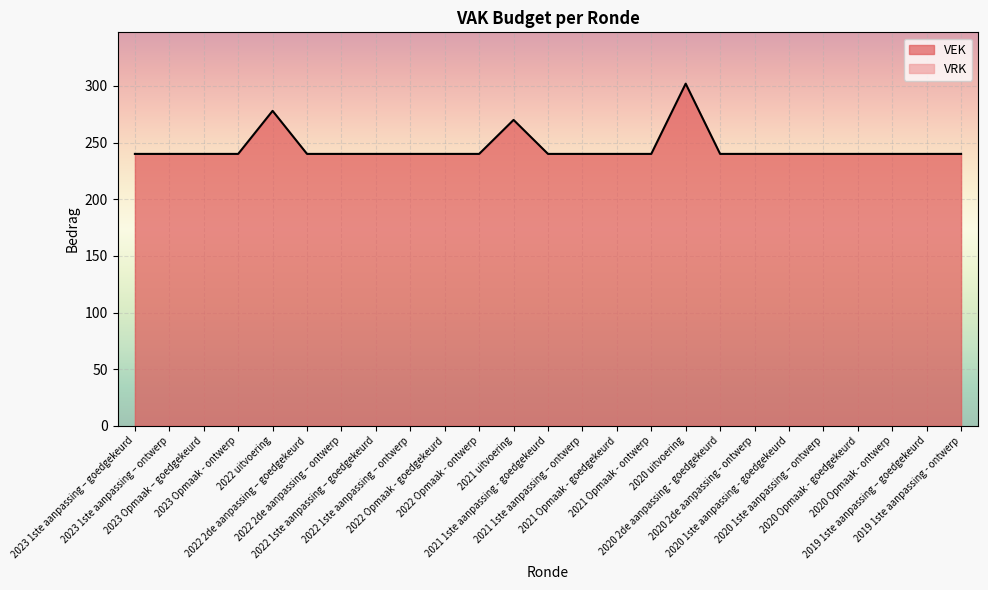

What is the approximate value at 2022 2de aanpassing – ontwerp, to the nearest 10?

240